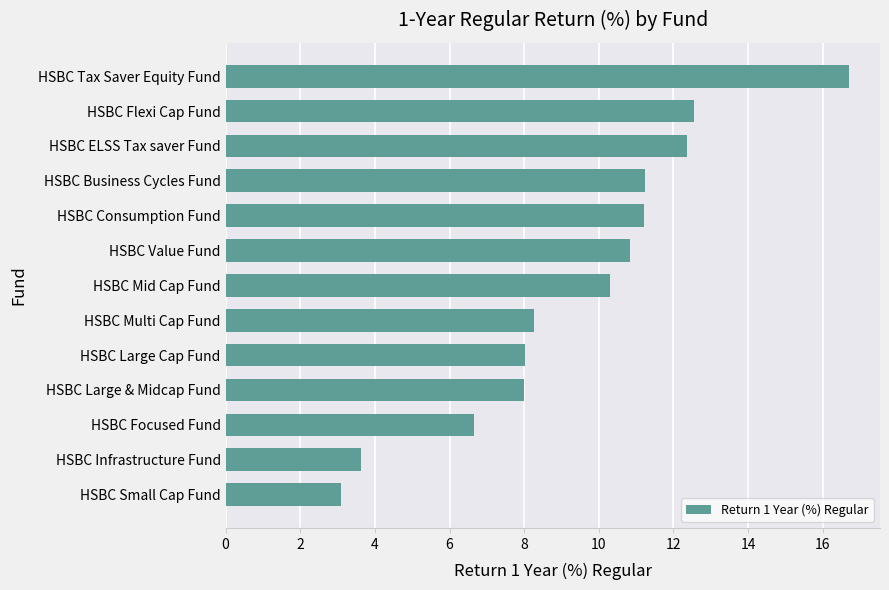

What is the greatest value displayed?

16.7